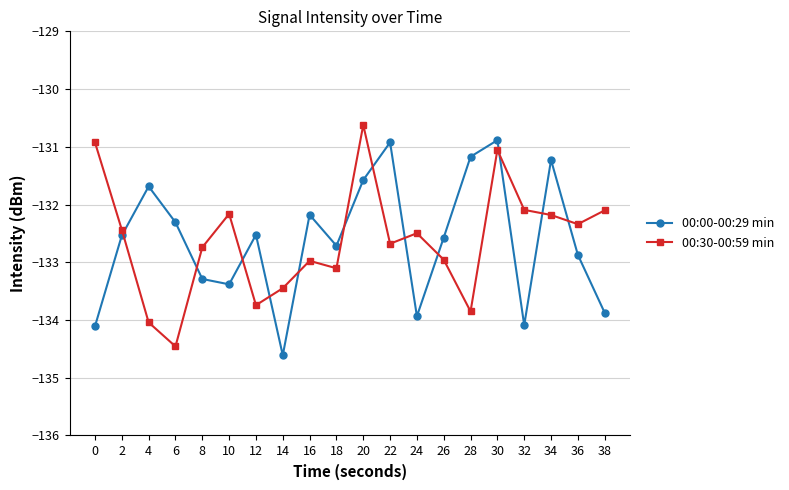

True or false: 00:30-00:59 min has a value of -132.1 at 32.

True